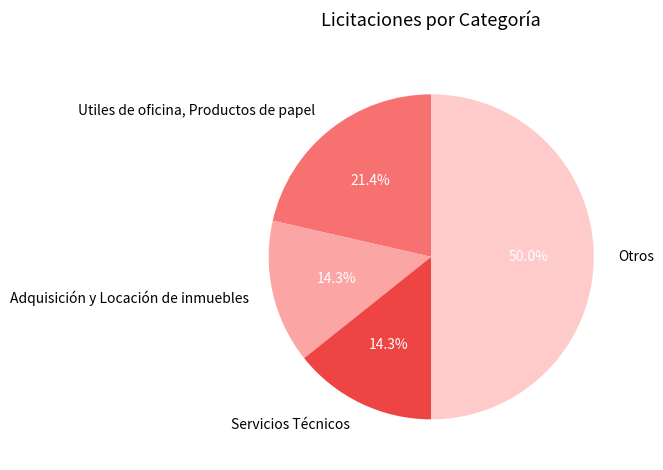

The Adquisición y Locación de inmuebles slice represents 14% of the pie. True or false?

True